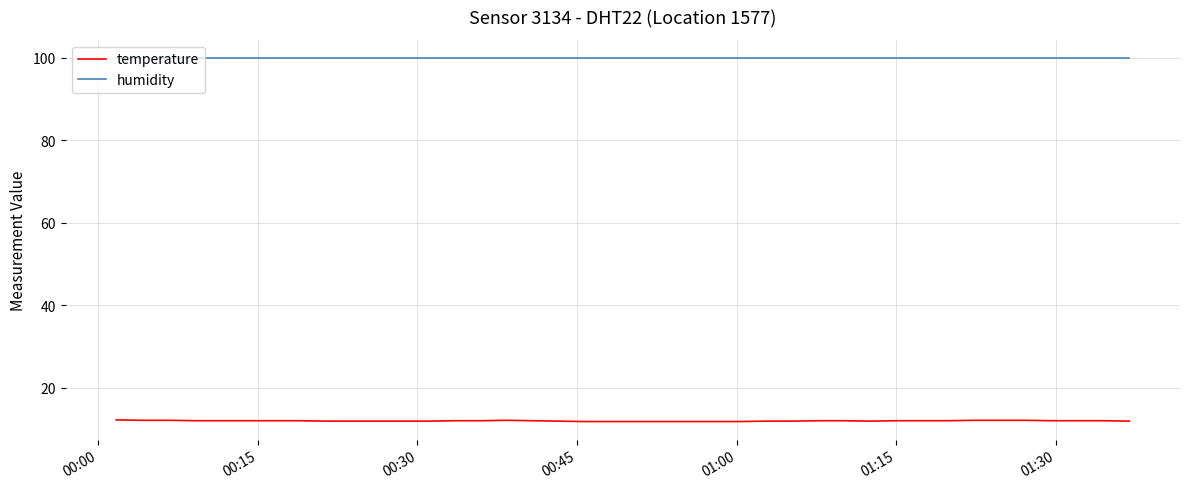

How many lines are shown in the chart?

2